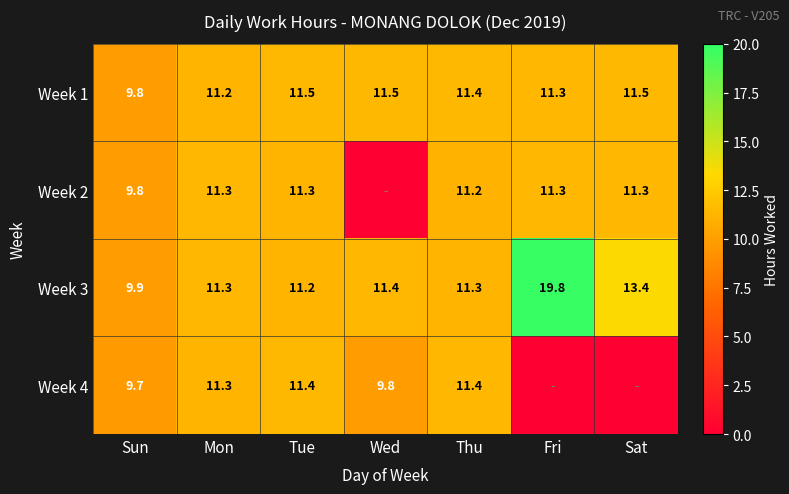

How many values in the Week 3 series are below 11?

1